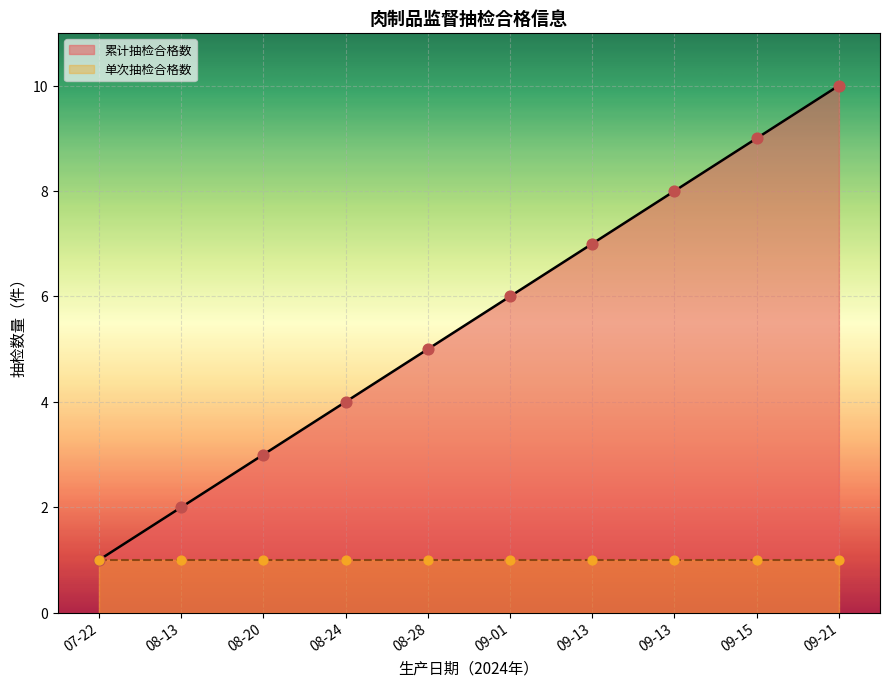

Between 08-28 and 09-15, which is larger?

09-15